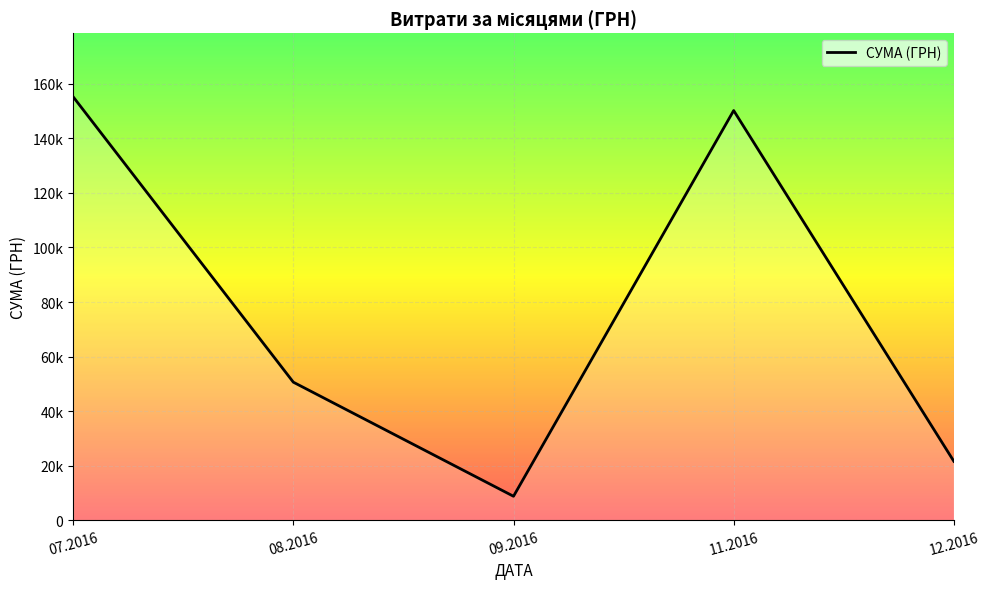

Does the chart have visible grid lines?

Yes